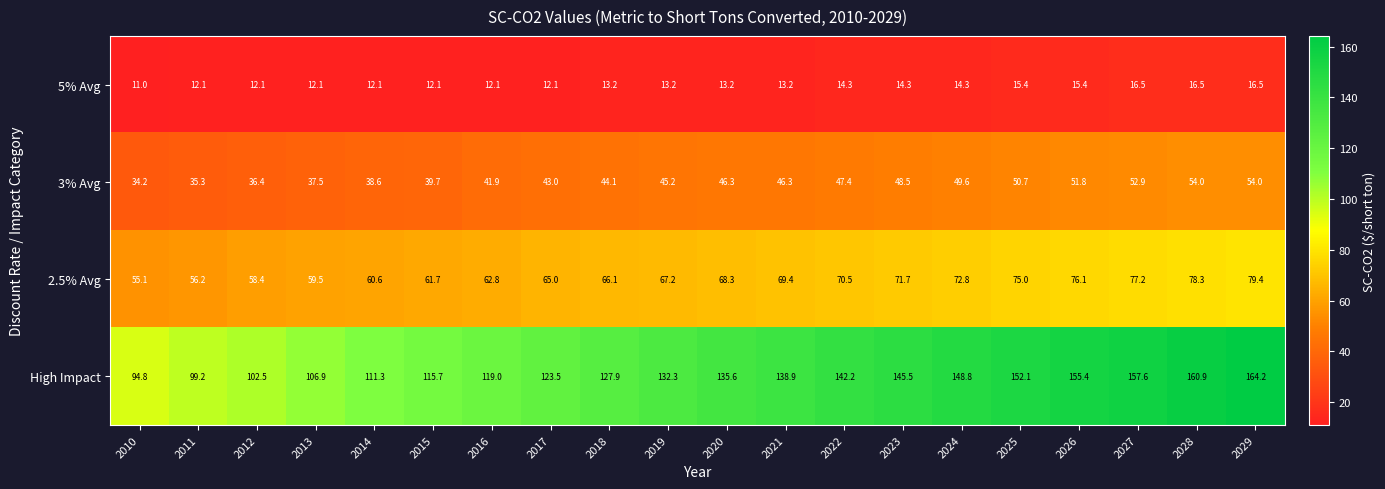

What is the total value across all series at 2019?

257.9